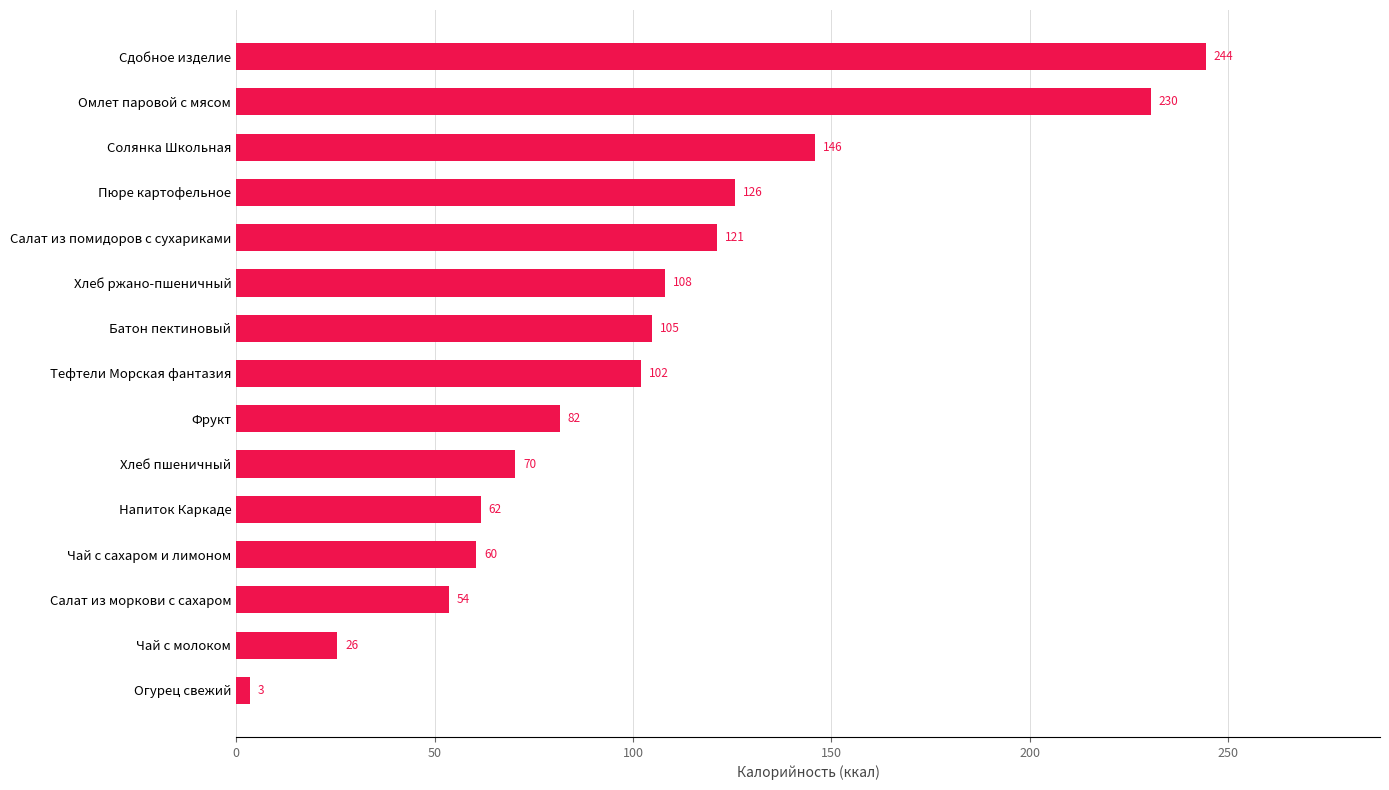

Are the bars grouped side by side (vs. stacked)?

No